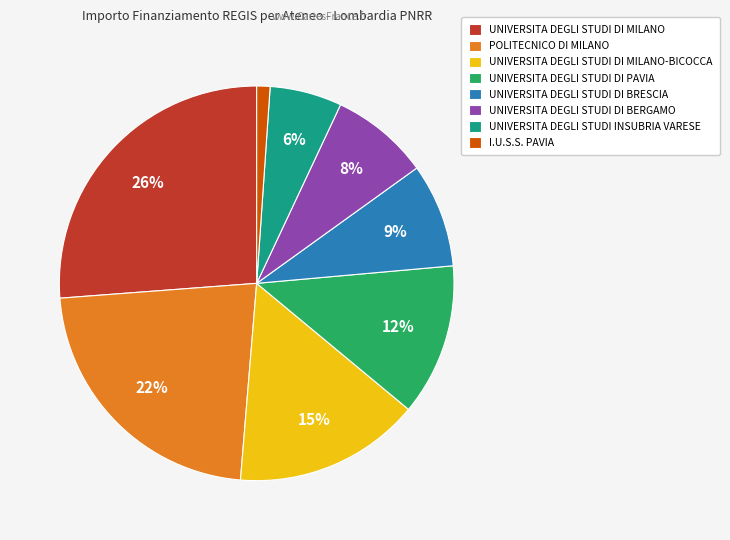

What is the smallest slice in the pie chart?

I.U.S.S. PAVIA